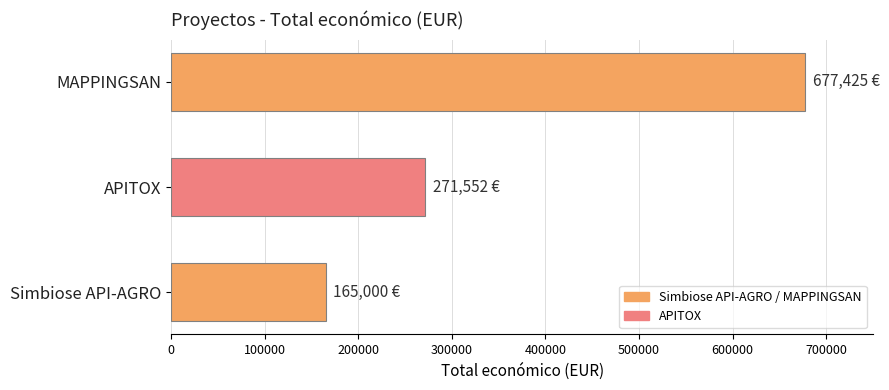

What is the change in value from Simbiose API-AGRO to APITOX?

+106552